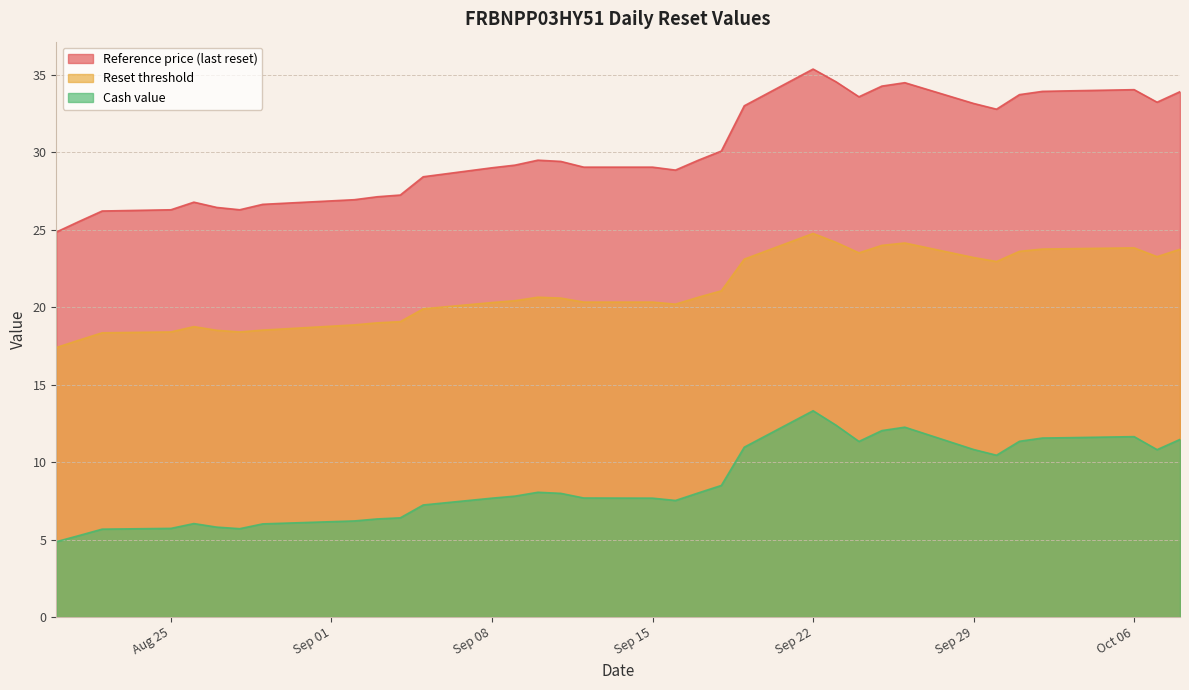

True or false: Reference price (last reset) has more than 2 points higher than both neighbors.

True